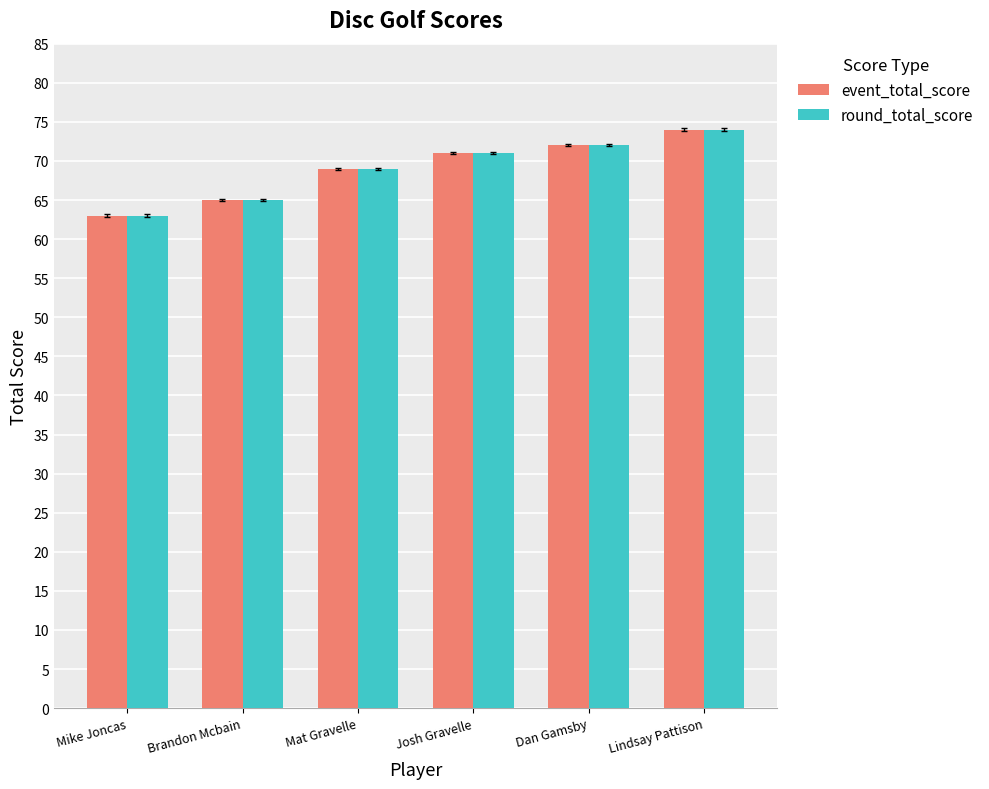

Count the number of data series in this chart.

2